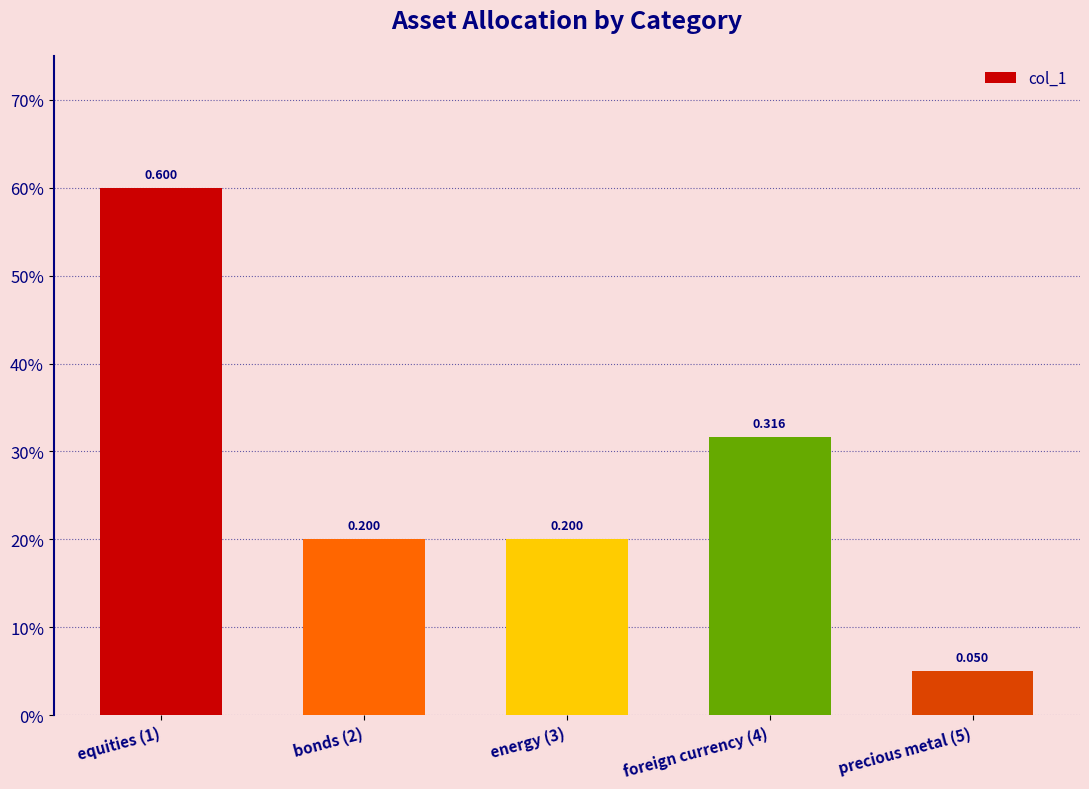

Is it true that the value at bonds (2) is 0.2?

True